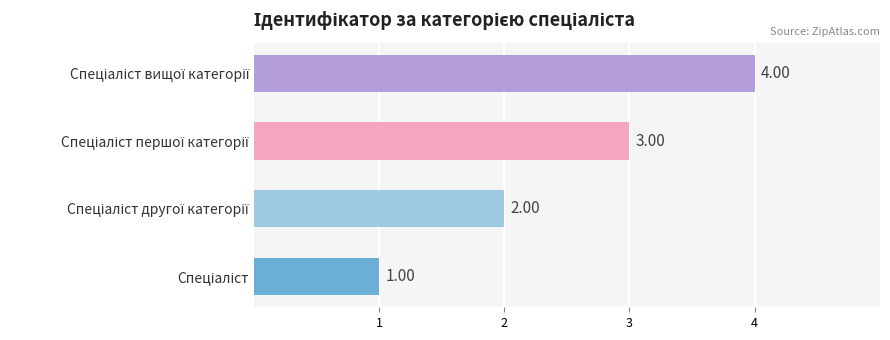

What is the minimum value shown in the chart?

1